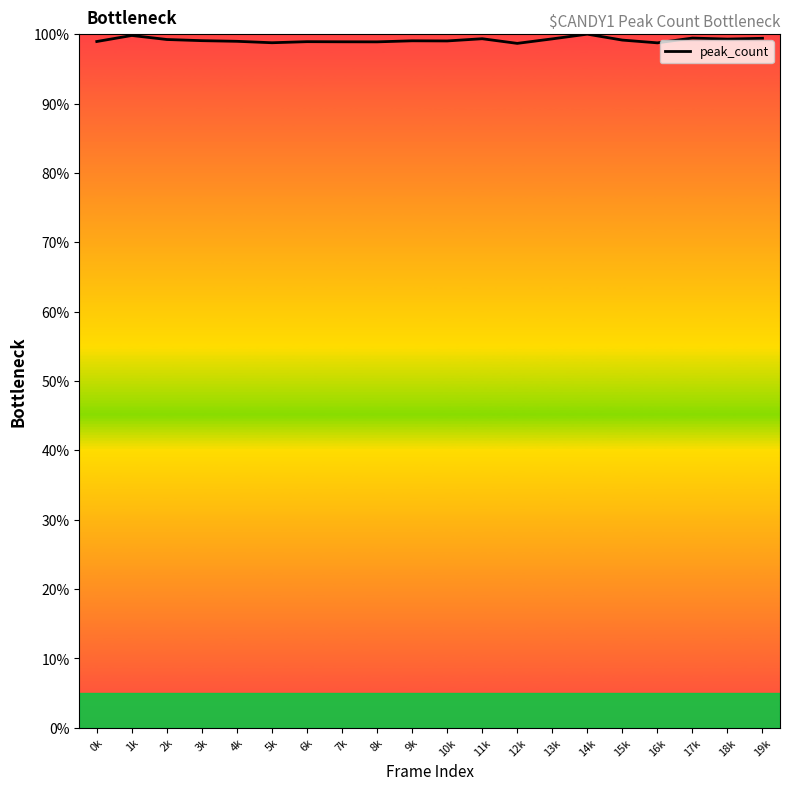

Between 13k and 15k, which is larger?

13k